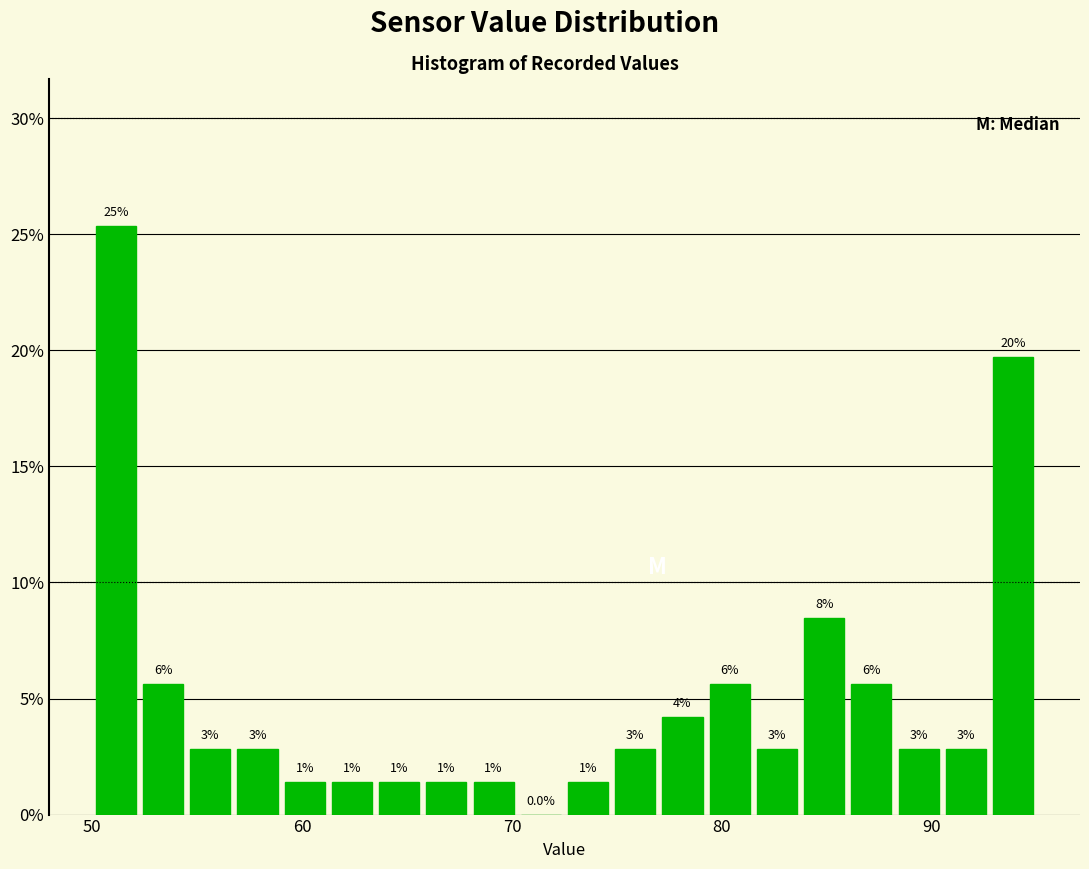

Around what value on the x-axis is the tallest bar? Give the approximate position of its centre, as read against the axis.

51